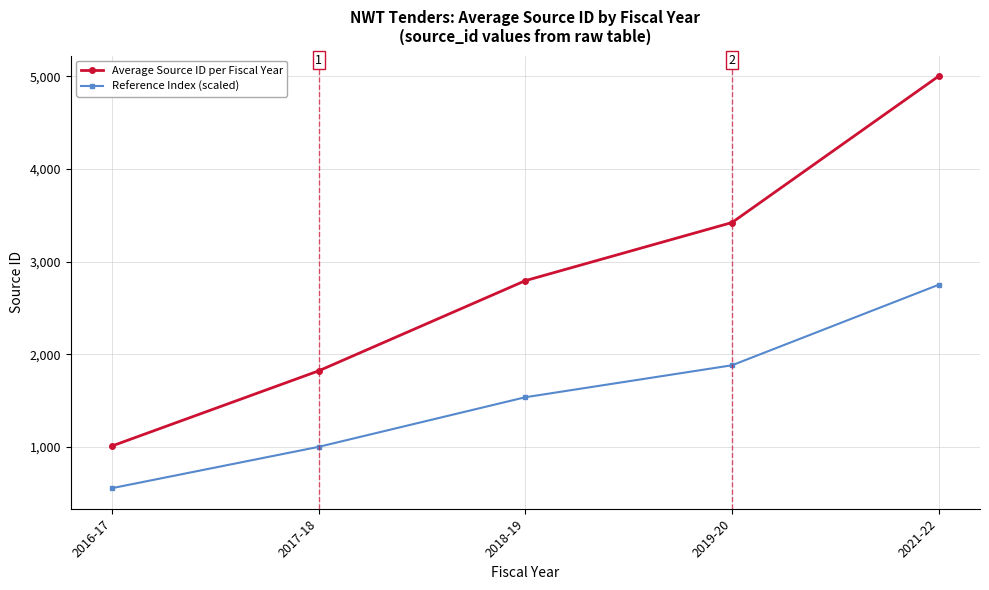

Which series has the widest spread of values?

Average Source ID per Fiscal Year